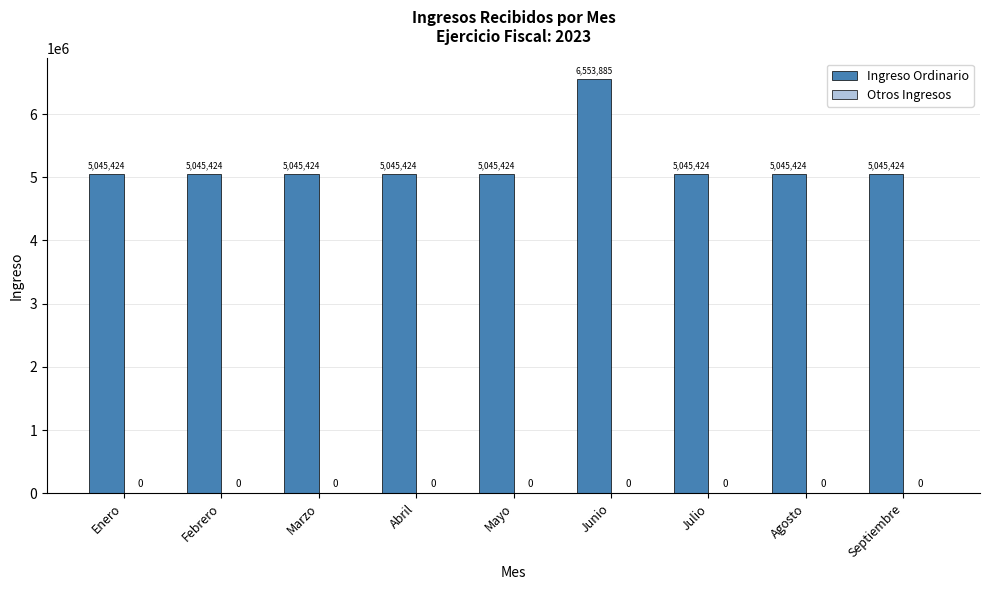

The value at Enero is 5045423.8. True or false?

True